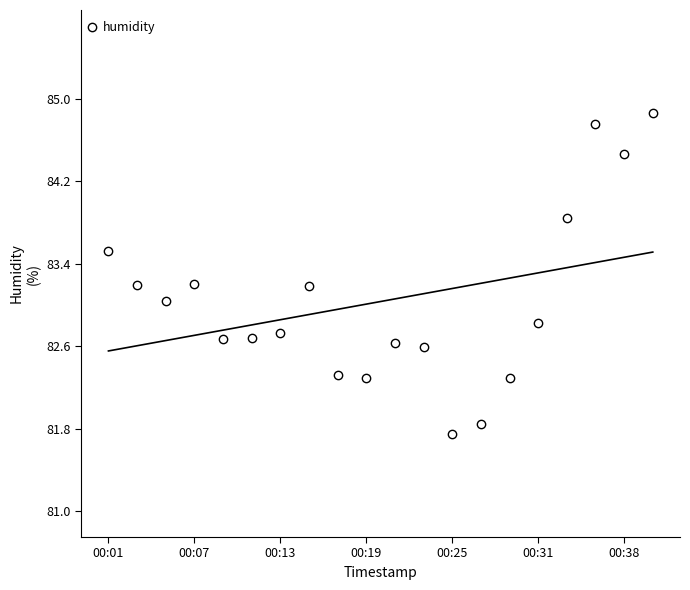

At which category does humidity reach its first local peak?

00:07